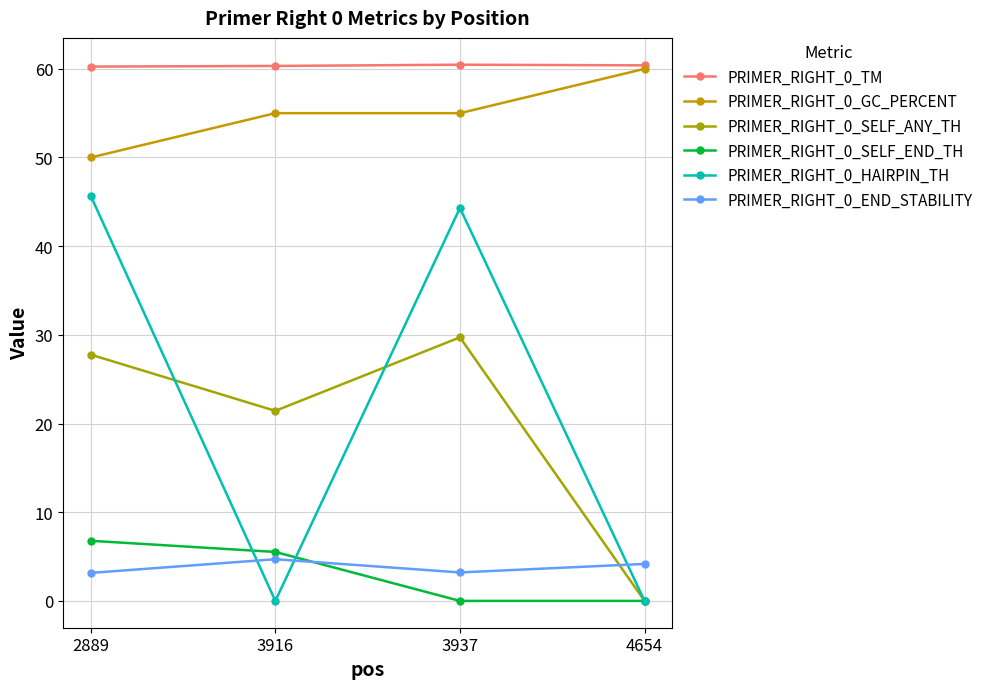

How many lines are shown in the chart?

6